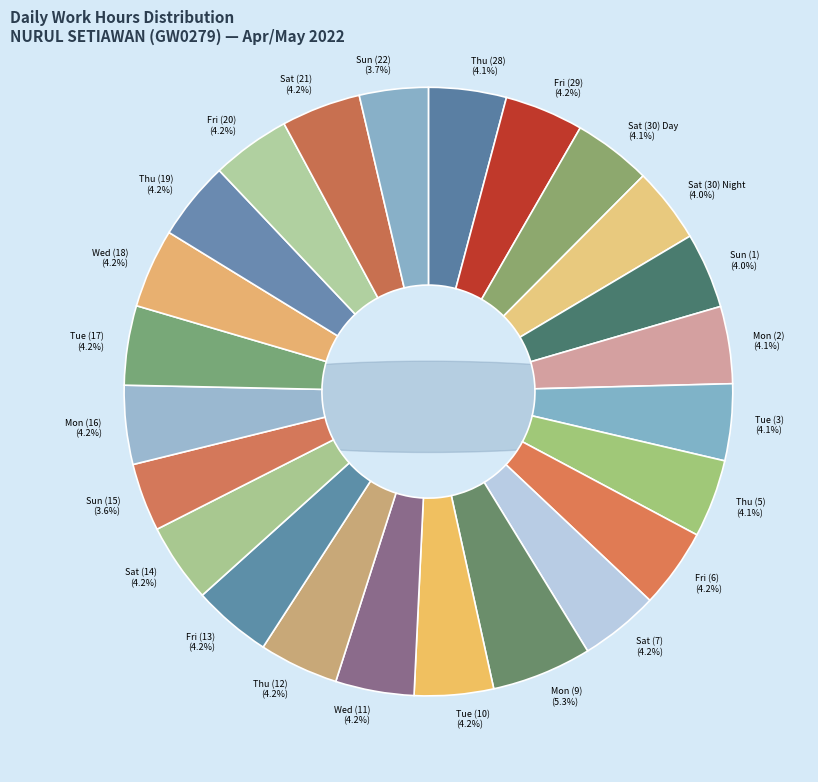

Between Thu (19) and Sat (21), which is larger?

Sat (21)